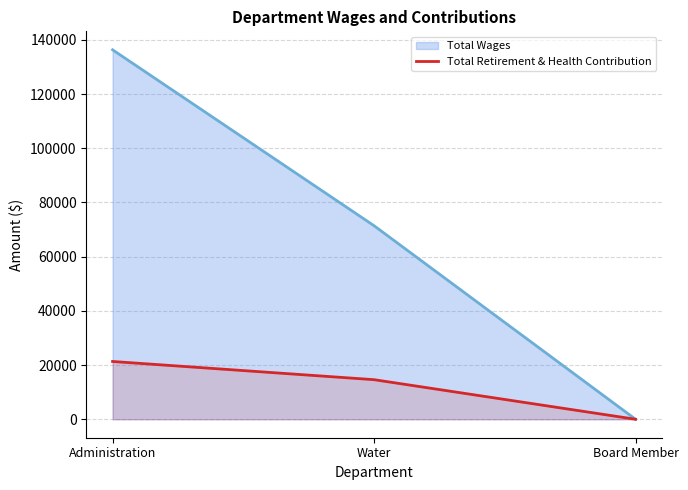

How many distinct data groups are displayed?

2